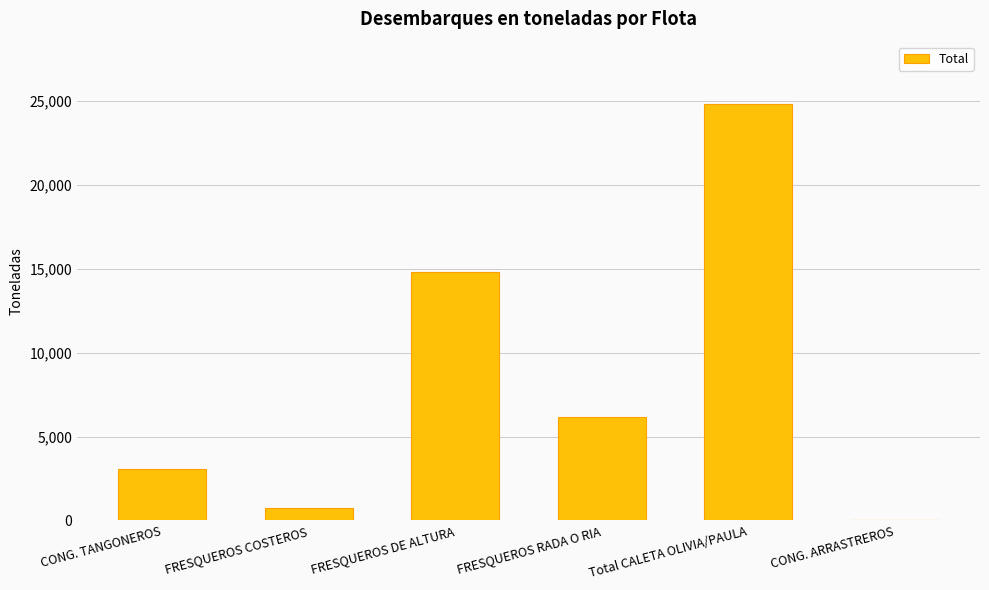

What is the average value?

8270.6